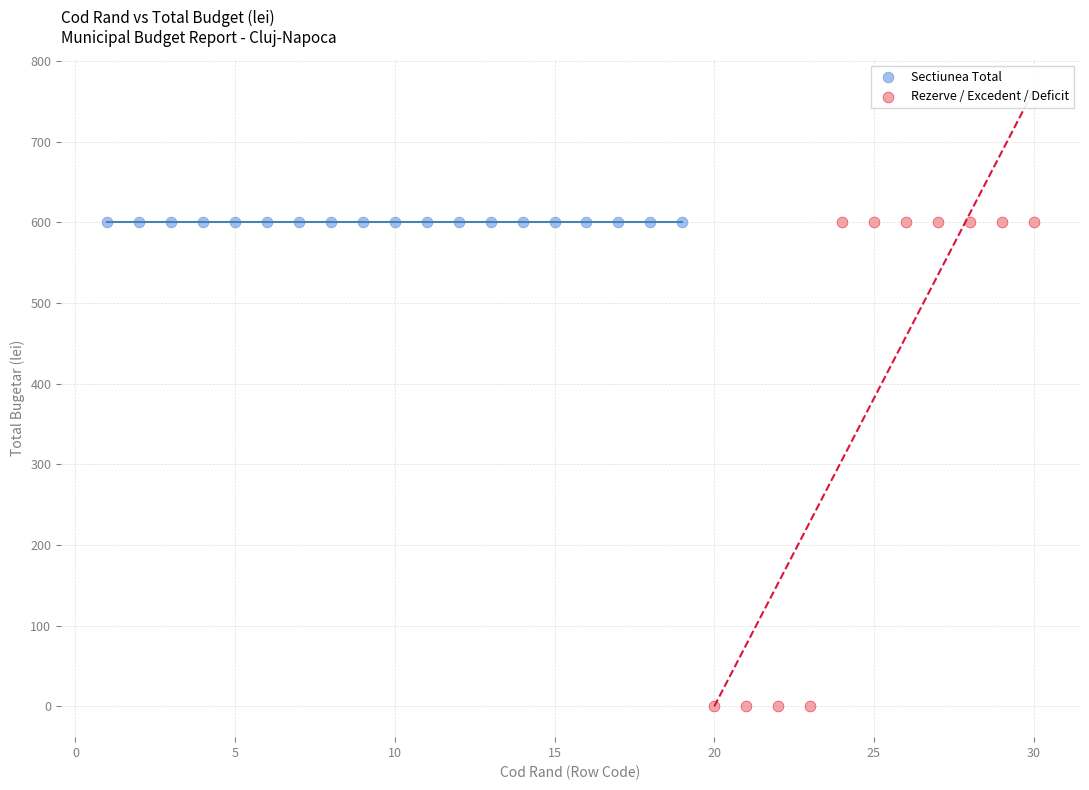

Which series contains the lowest Y value?

Rezerve / Excedent / Deficit